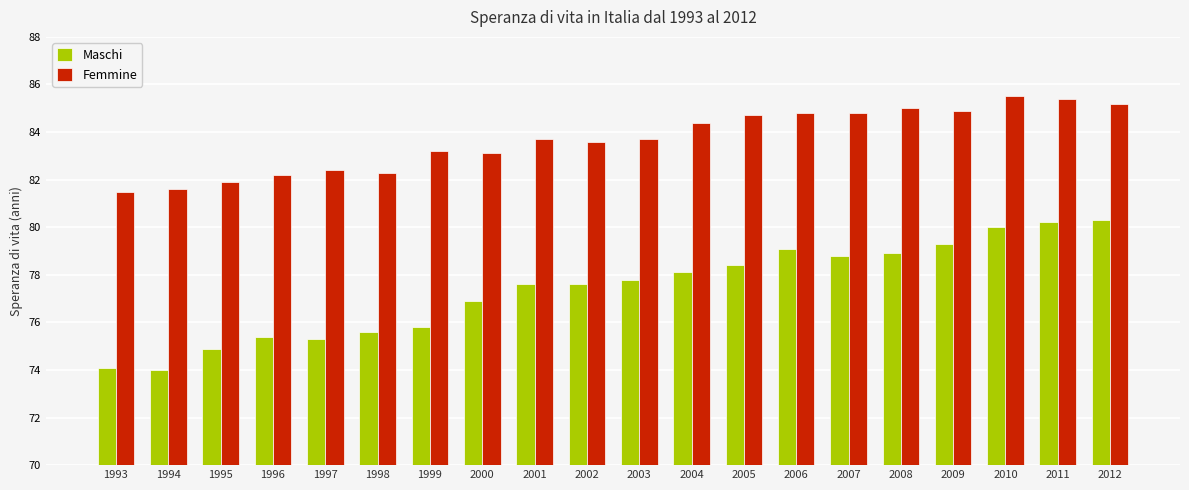

Reading left to right, extract all data points from this chart.

Maschi: 1993=74.1	1994=74.0	1995=74.9	1996=75.4	1997=75.3	1998=75.6	1999=75.8	2000=76.9	2001=77.6	2002=77.6	2003=77.8	2004=78.1	2005=78.4	2006=79.1	2007=78.8	2008=78.9	2009=79.3	2010=80.0	2011=80.2	2012=80.3
Femmine: 1993=81.5	1994=81.6	1995=81.9	1996=82.2	1997=82.4	1998=82.3	1999=83.2	2000=83.1	2001=83.7	2002=83.6	2003=83.7	2004=84.4	2005=84.7	2006=84.8	2007=84.8	2008=85.0	2009=84.9	2010=85.5	2011=85.4	2012=85.2